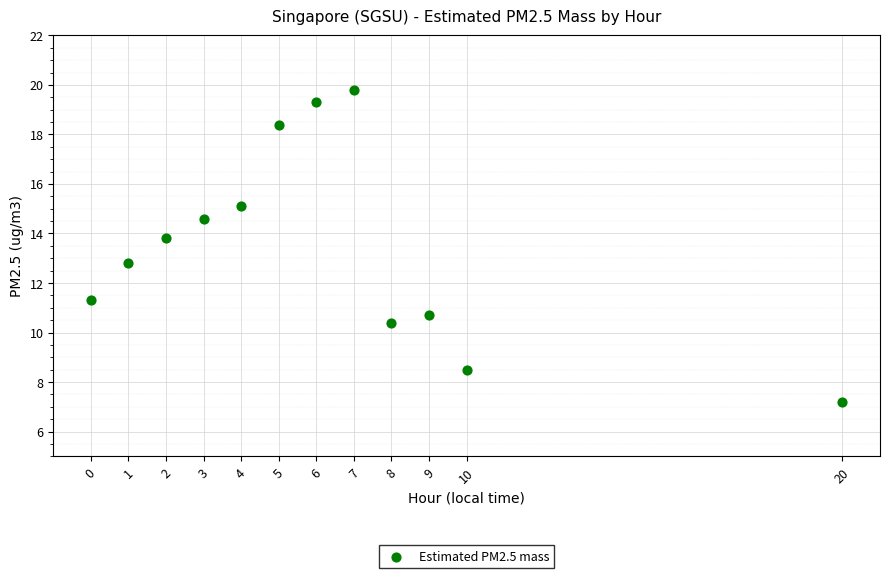

What is the range of Y values (max minus min)?

12.6